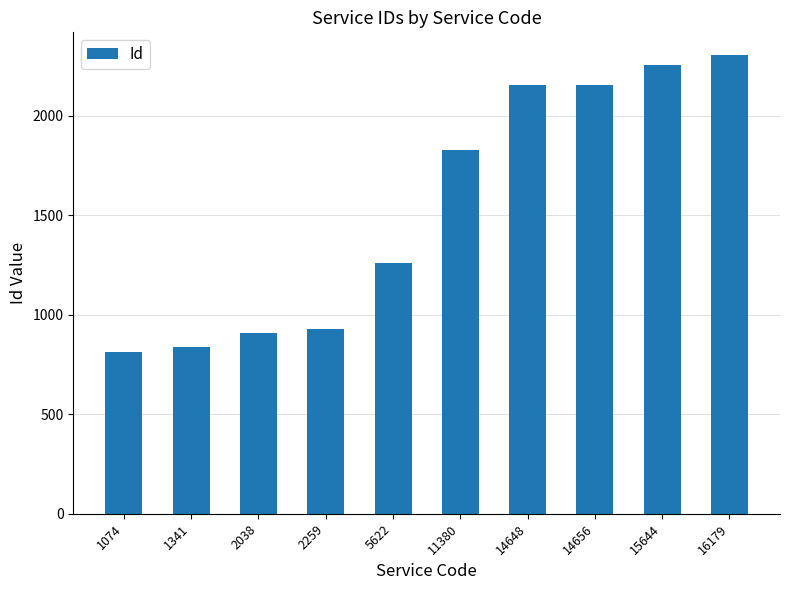

What is the difference between the second highest and minimum values?

1444